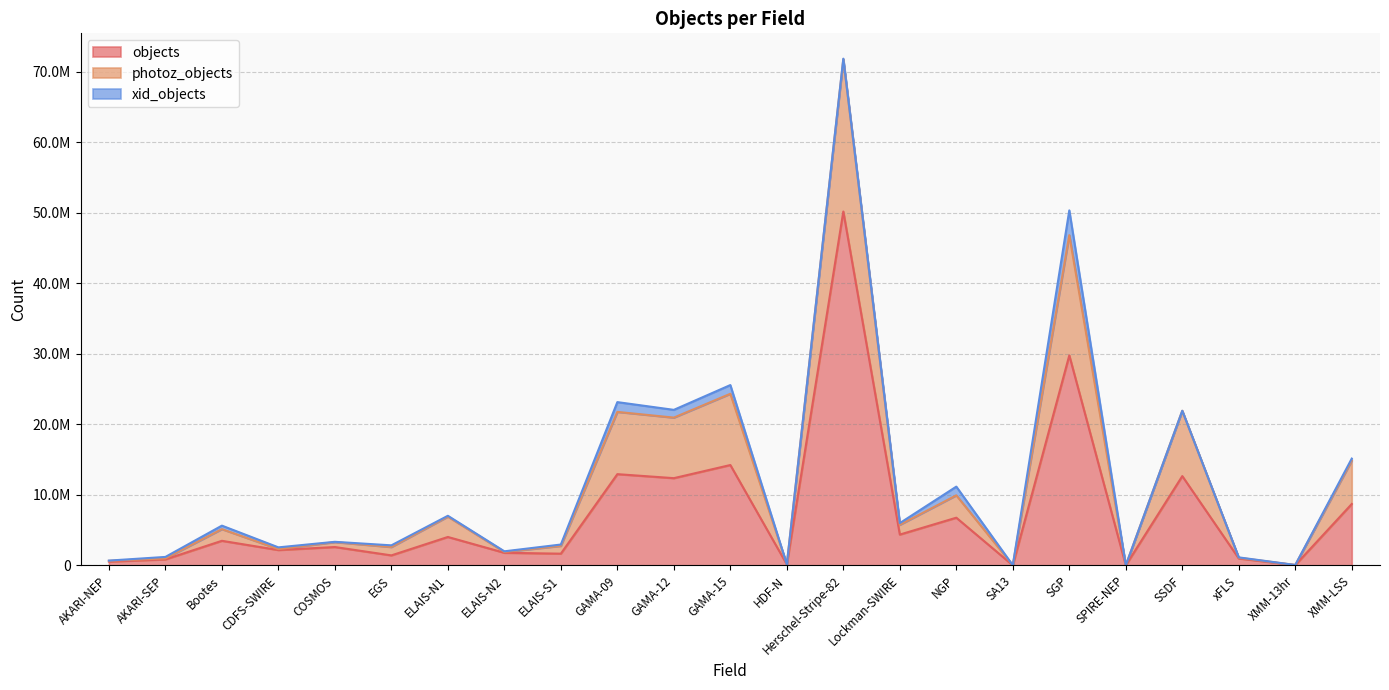

What is the sum of the photoz_objects values at SSDF and GAMA-09?

45089350